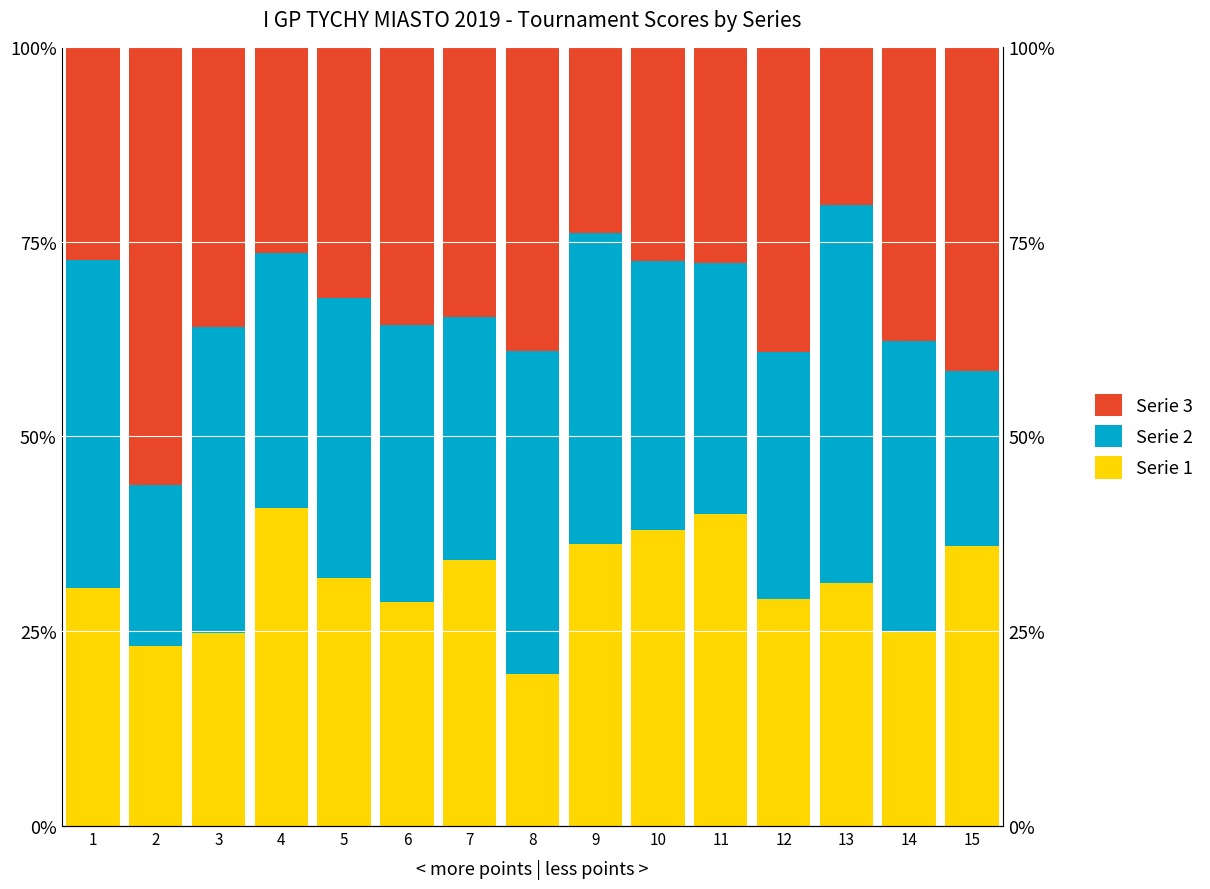

Which category has the highest value across all series?

2